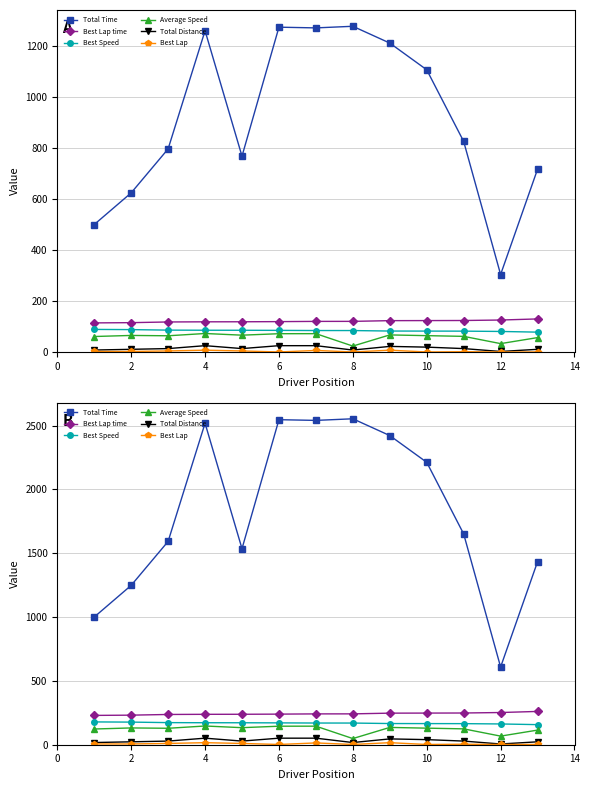

Reading left to right, extract all data points from this chart.

Total Time: 1000.2	1248.4	1592.8	2518.7	1535.9	2546.5	2540.9	2553.5	2422.0	2212.7	1651.3	608.8	1433.7
Best Lap time: 229.7	231.6	237.0	238.2	238.5	239.7	241.5	241.7	247.3	247.9	248.5	252.2	260.8
Best Speed: 178.7	177.2	173.1	172.3	172.0	171.2	169.9	169.8	165.9	165.6	165.1	162.7	157.3
Average Speed: 123.1	131.5	128.8	146.6	133.6	145.0	145.4	48.2	135.6	129.8	124.3	67.4	114.5
Total Distance: 17.1	22.8	28.5	51.3	28.5	51.3	51.3	17.1	45.6	39.9	28.5	5.7	22.8
Best Lap: 6.0	6.0	10.0	16.0	10.0	2.0	14.0	2.0	16.0	2.0	4.0	2.0	2.0